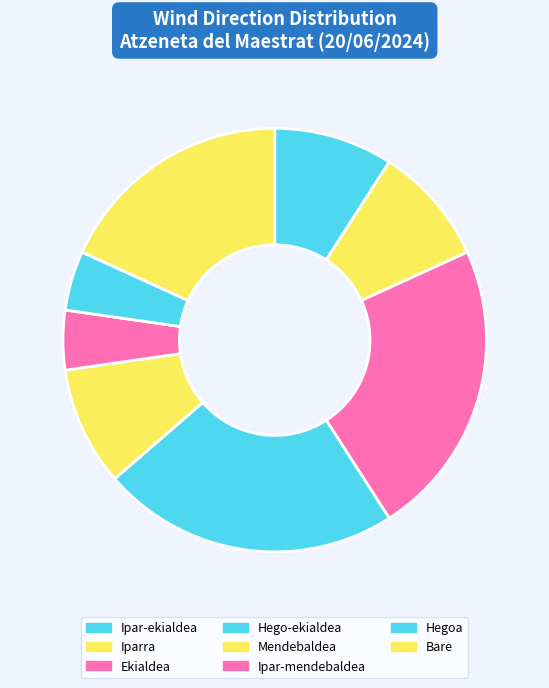

Which has a higher value, Mendebaldea or Iparra?

Mendebaldea